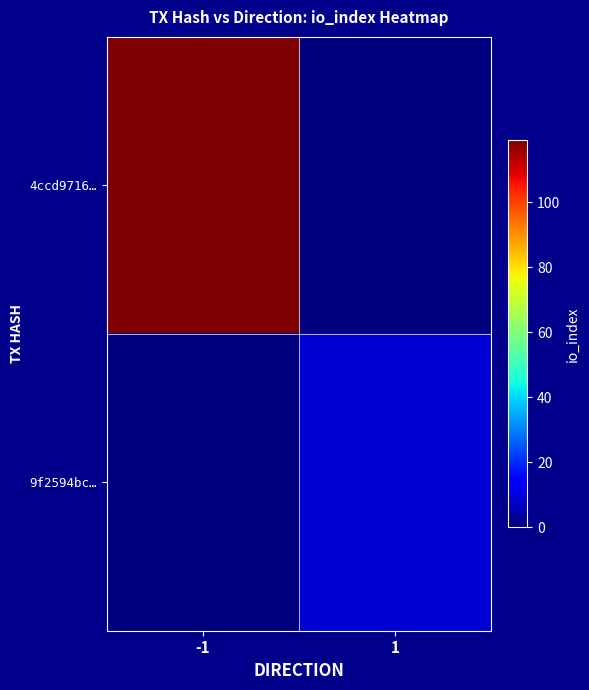

What is the greatest value displayed?

119